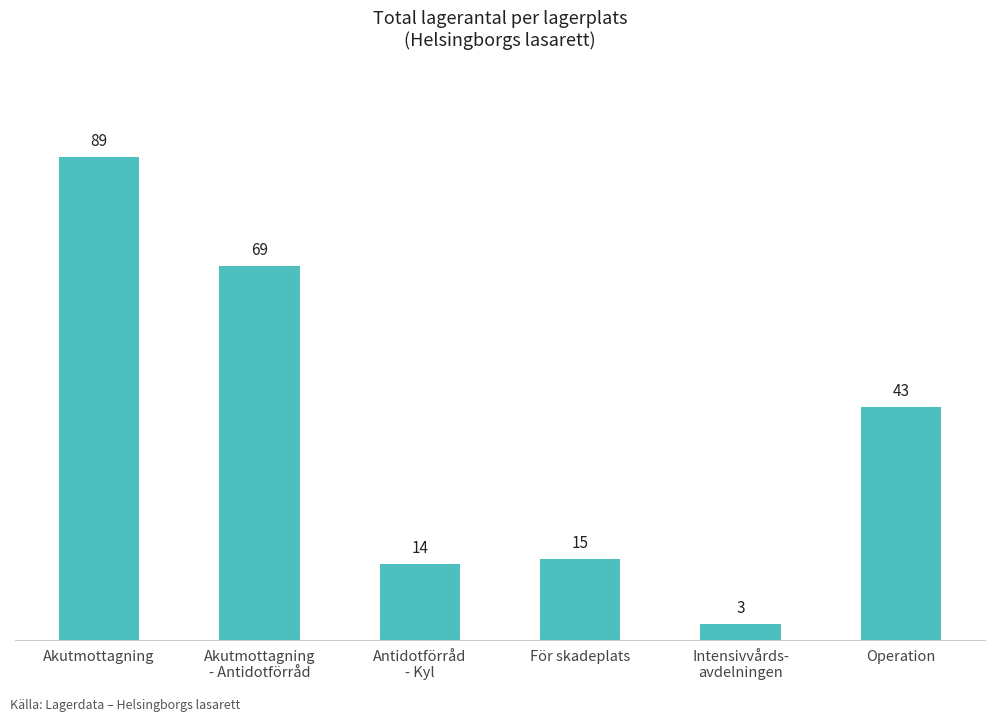

Which label corresponds to the largest value in the chart?

Akutmottagning